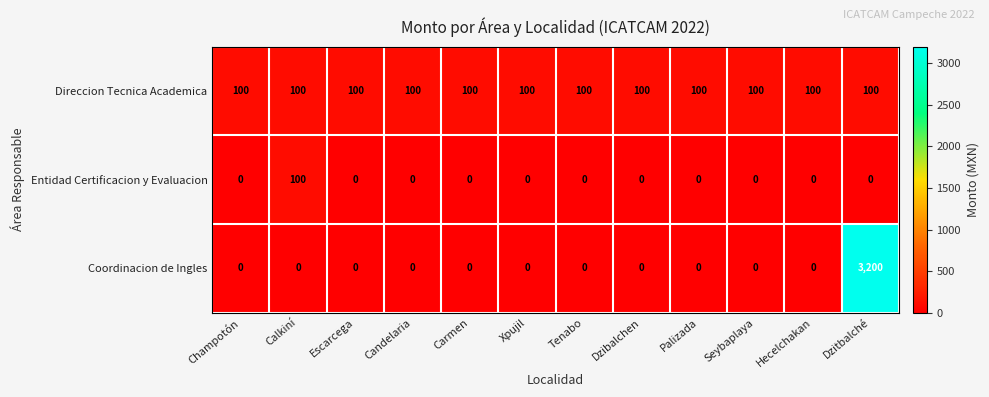

Which category has the highest value across all series?

Dzitbalché